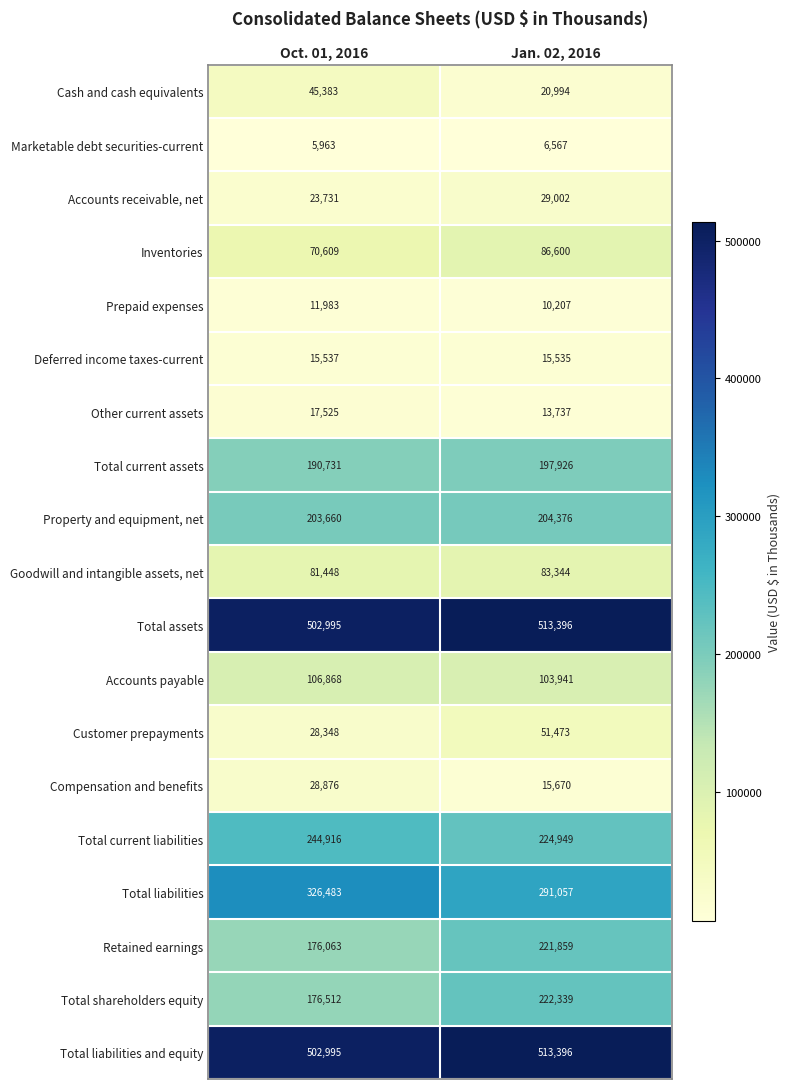

What is the average value of the Marketable debt securities-current series?

6265